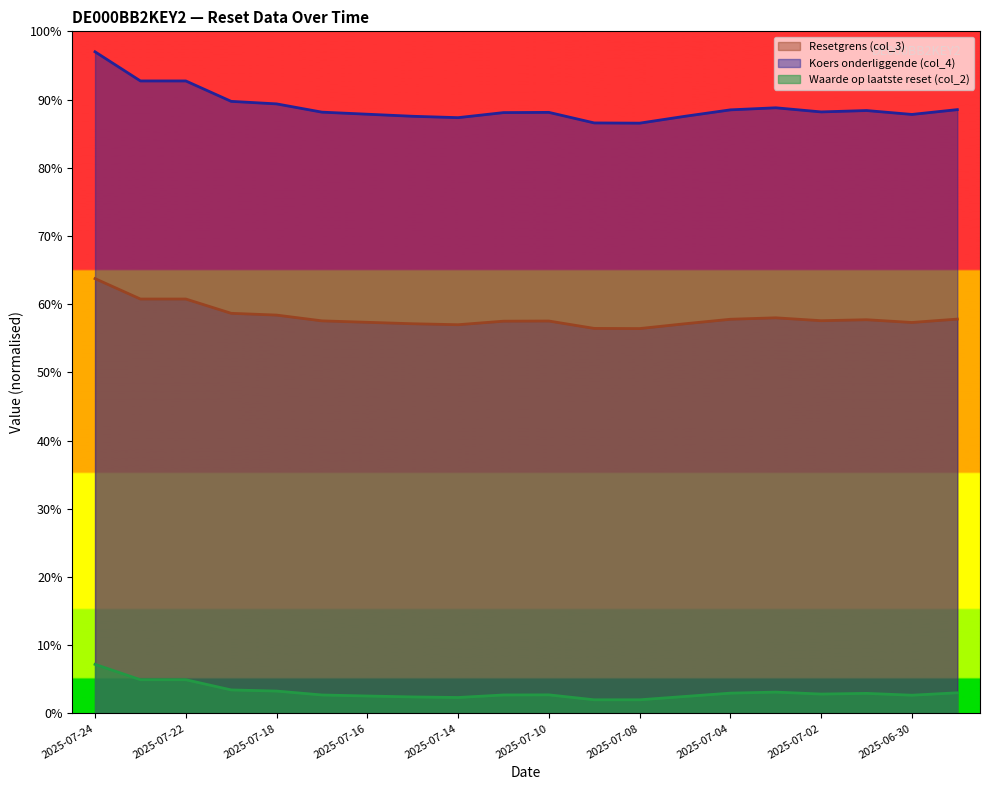

Which label corresponds to the smallest value in the chart?

2025-07-09